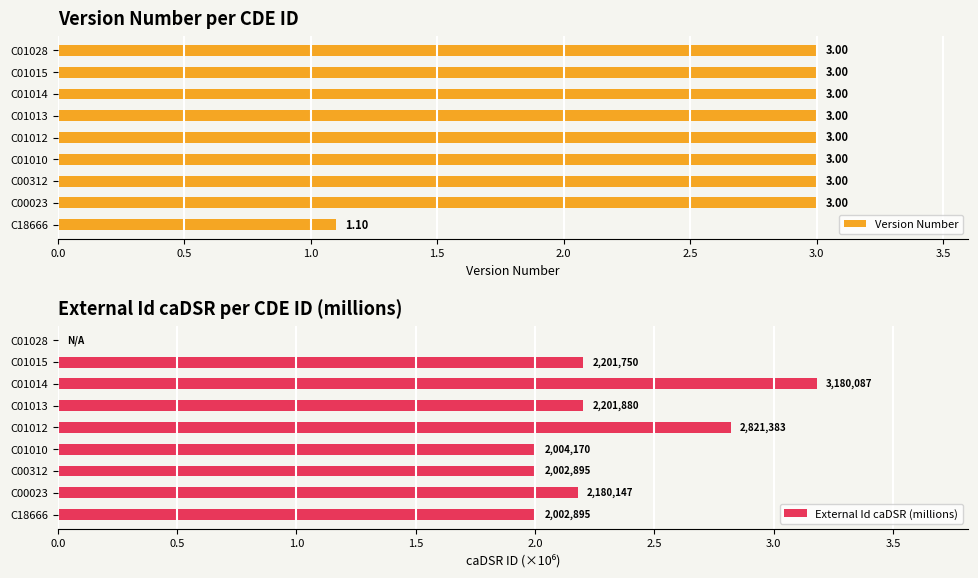

The value of Version Number at C00023 is 0.7. True or false?

False